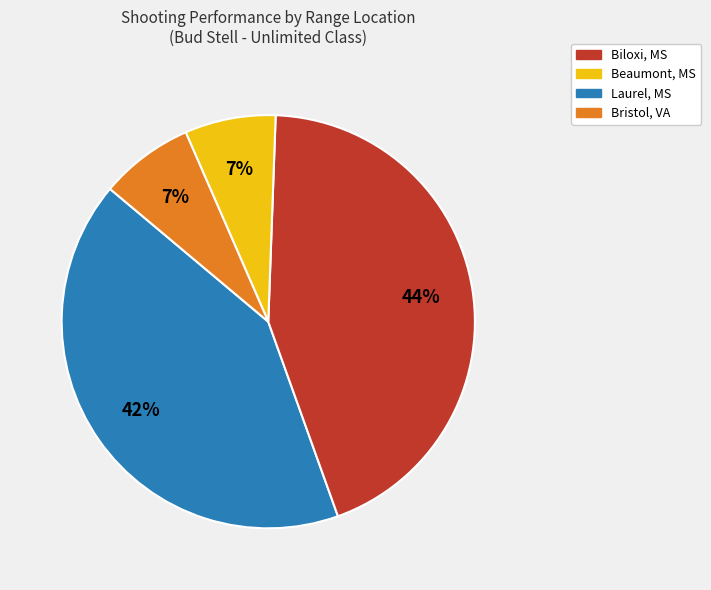

To the nearest percent, what is the difference between the largest and smallest slice percentages?

37%